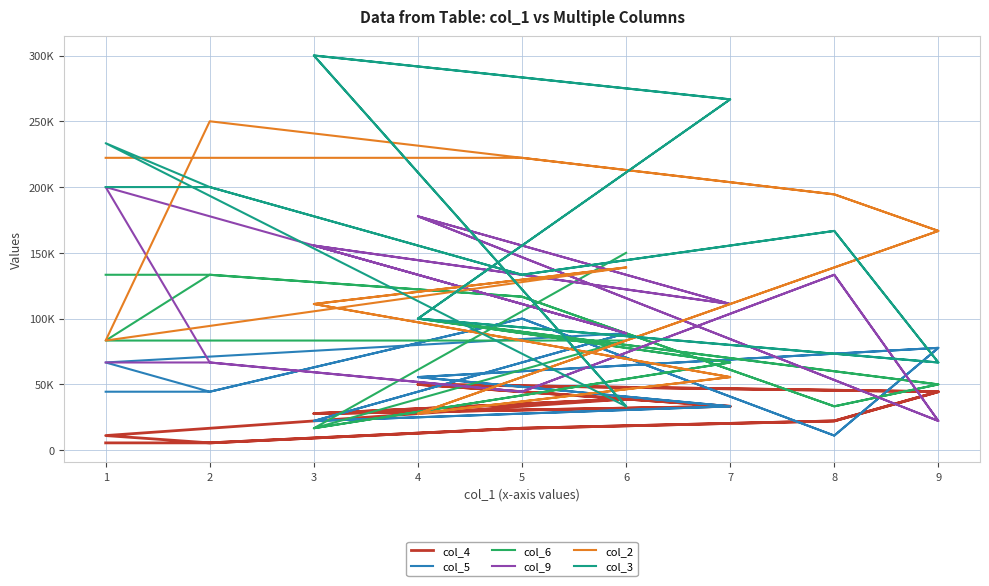

What are all the series names shown in the legend?

col_4, col_5, col_6, col_9, col_2, col_3